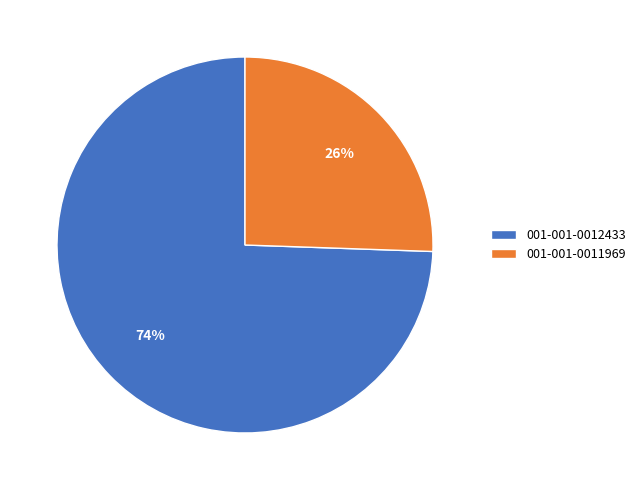

Which has a higher value, 001-001-0012433 or 001-001-0011969?

001-001-0012433